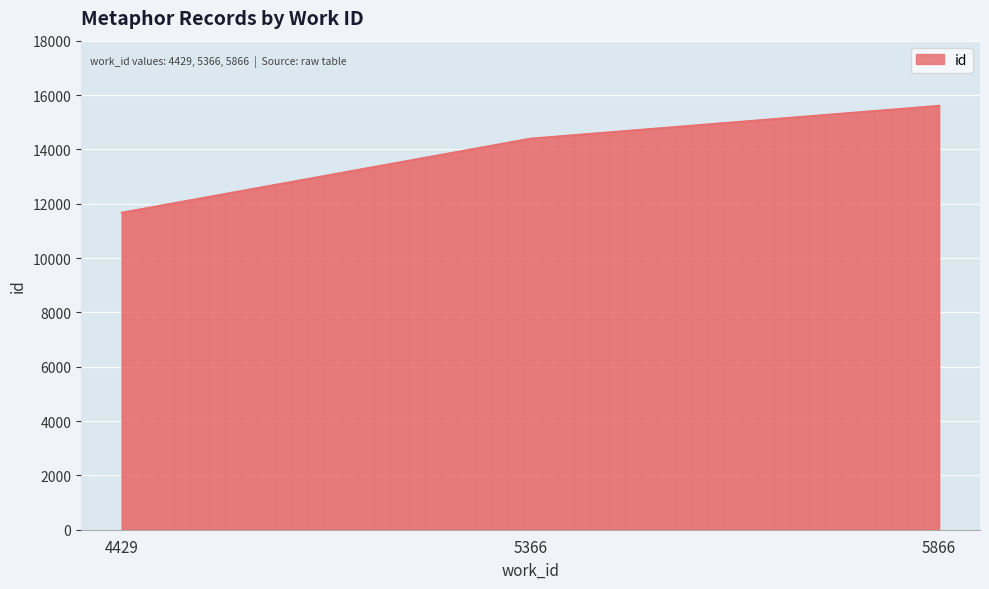

Rank the categories by value from lowest to highest.

4429, 5366, 5866